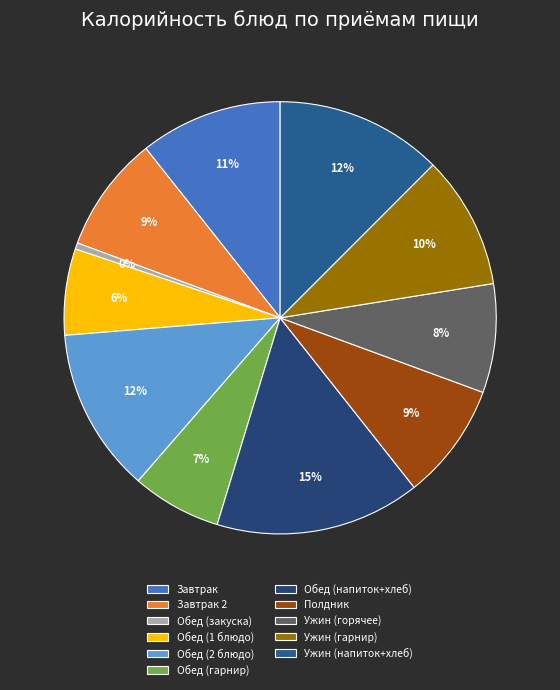

Which slice is the smallest?

Обед (закуска)